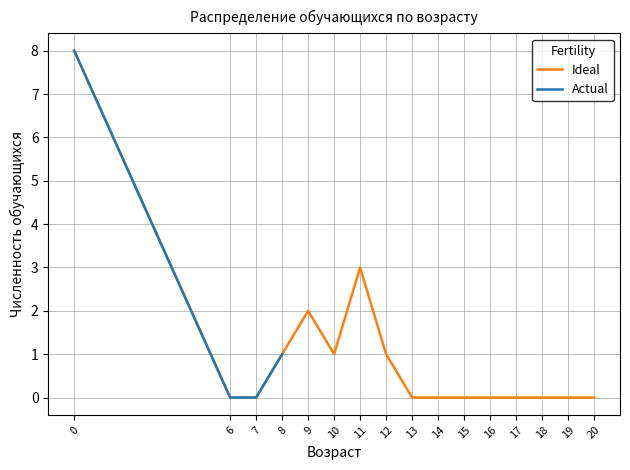

The Ideal series shows 0 at 19. True or false?

True